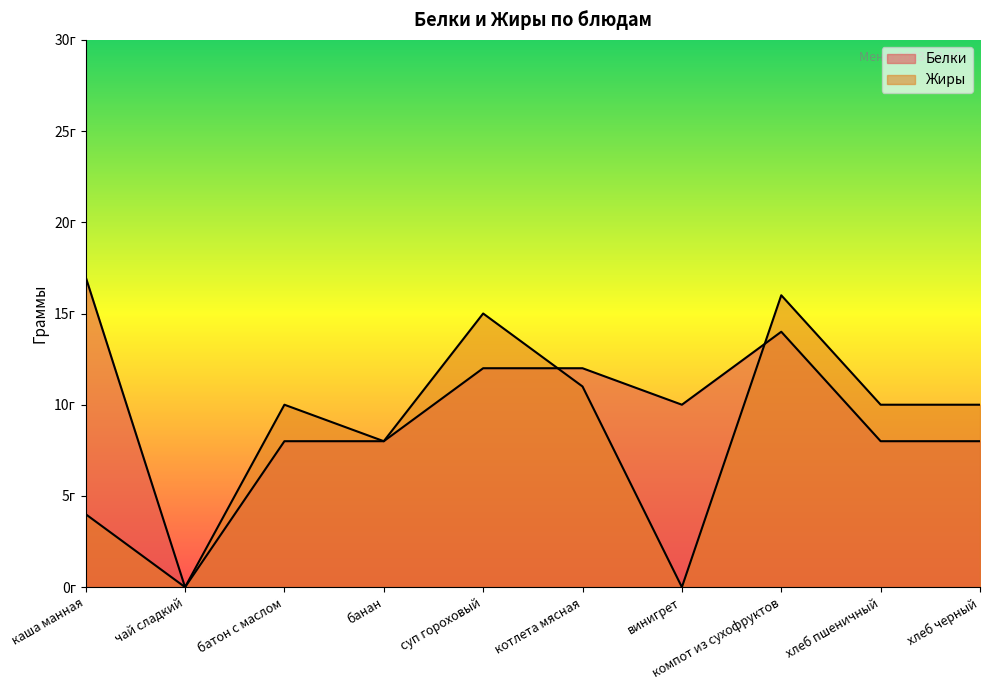

What is the value of the Белки point at the 5th from the left?

12